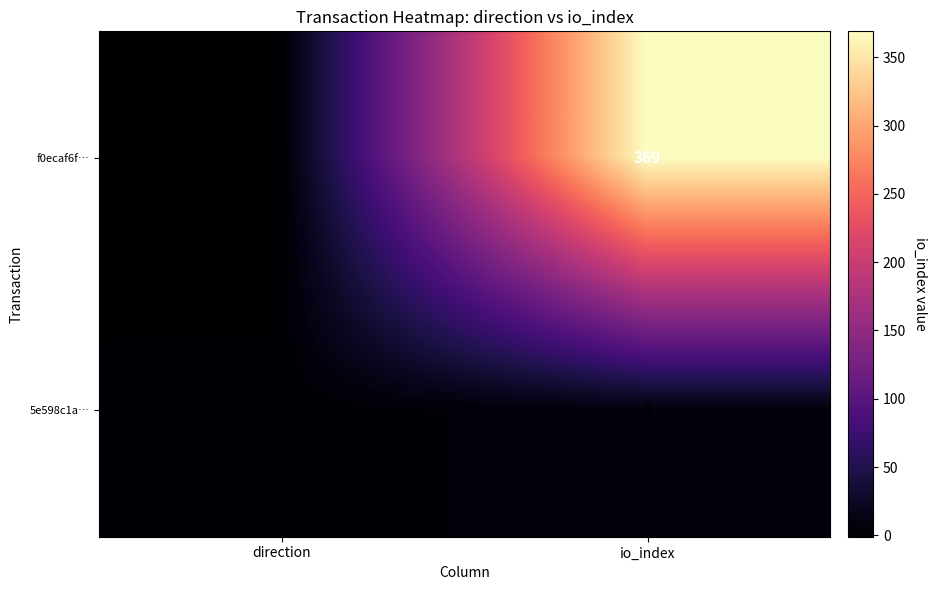

Between direction and io_index, which series saw the biggest shift?

f0ecaf6f…